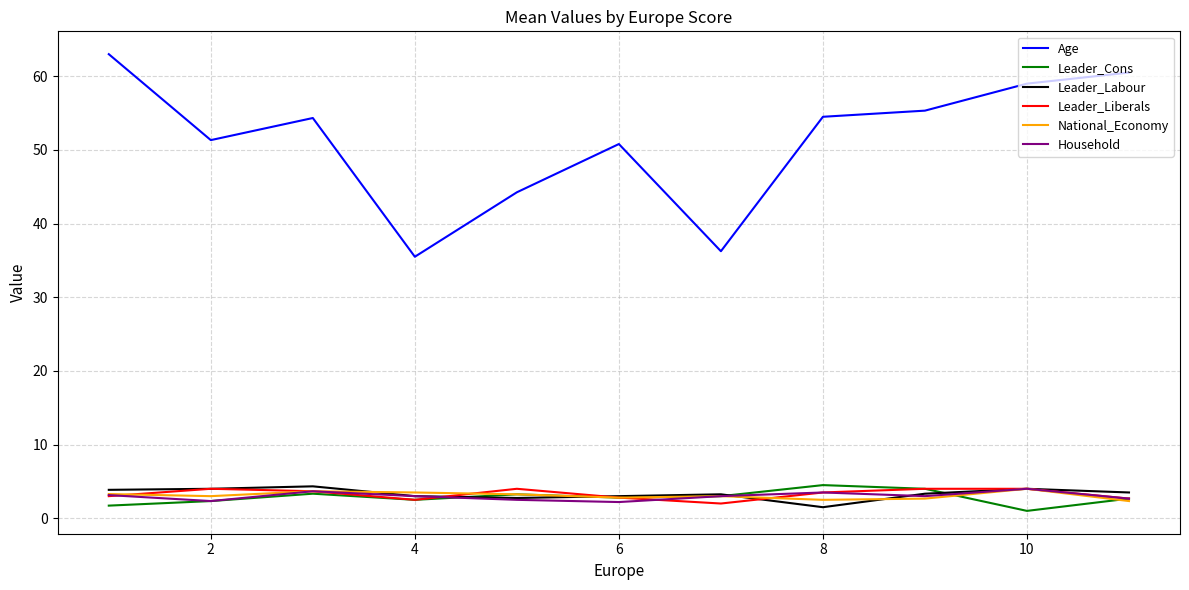

Which series has the largest range (max minus min)?

Age